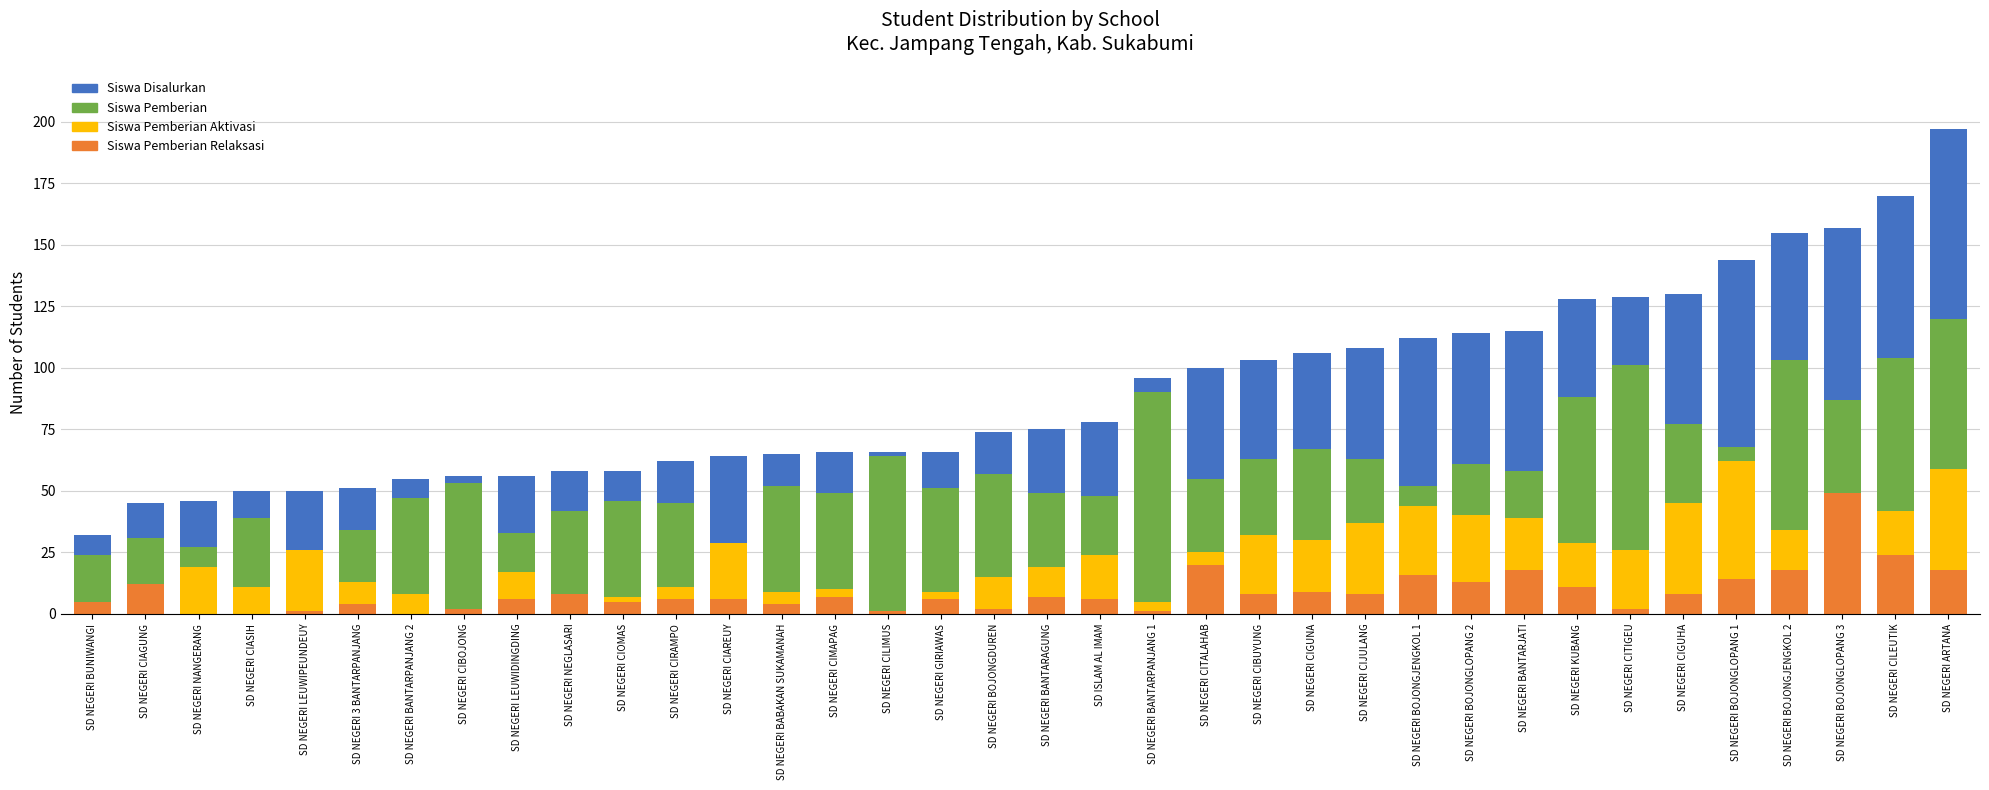

What is the label of the 6th bar from the right?

SD NEGERI CIGUHA